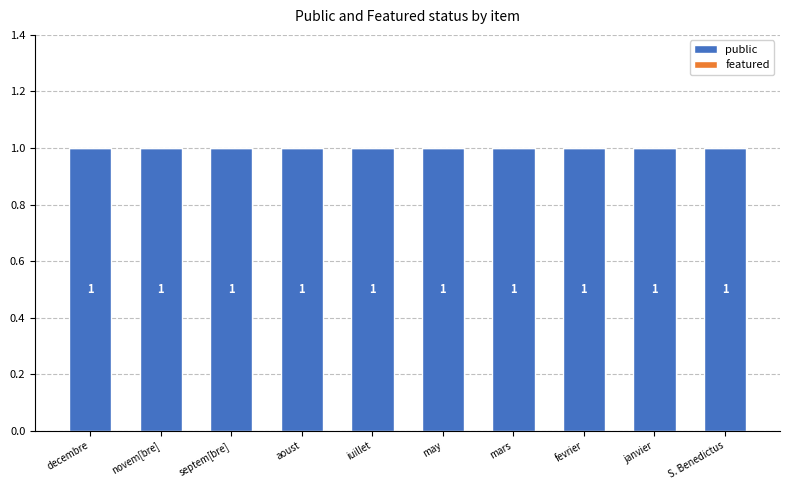

Rank the series by their average value, from highest to lowest.

public, featured